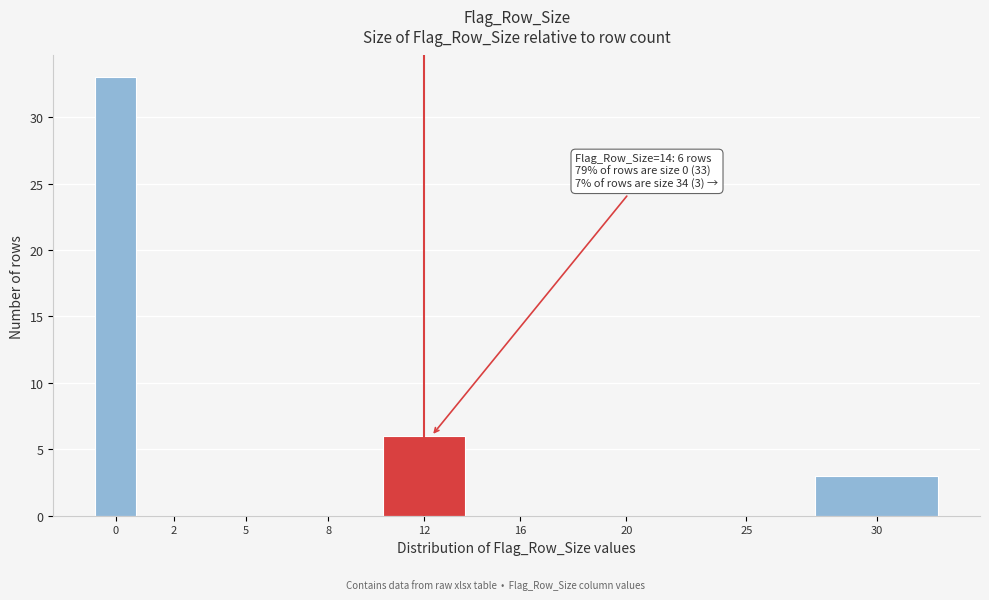

Reading right to left, transcribe all the data shown in this chart.

30=3	25=0	20=0	16=0	12=6	8=0	5=0	2=0	0=33